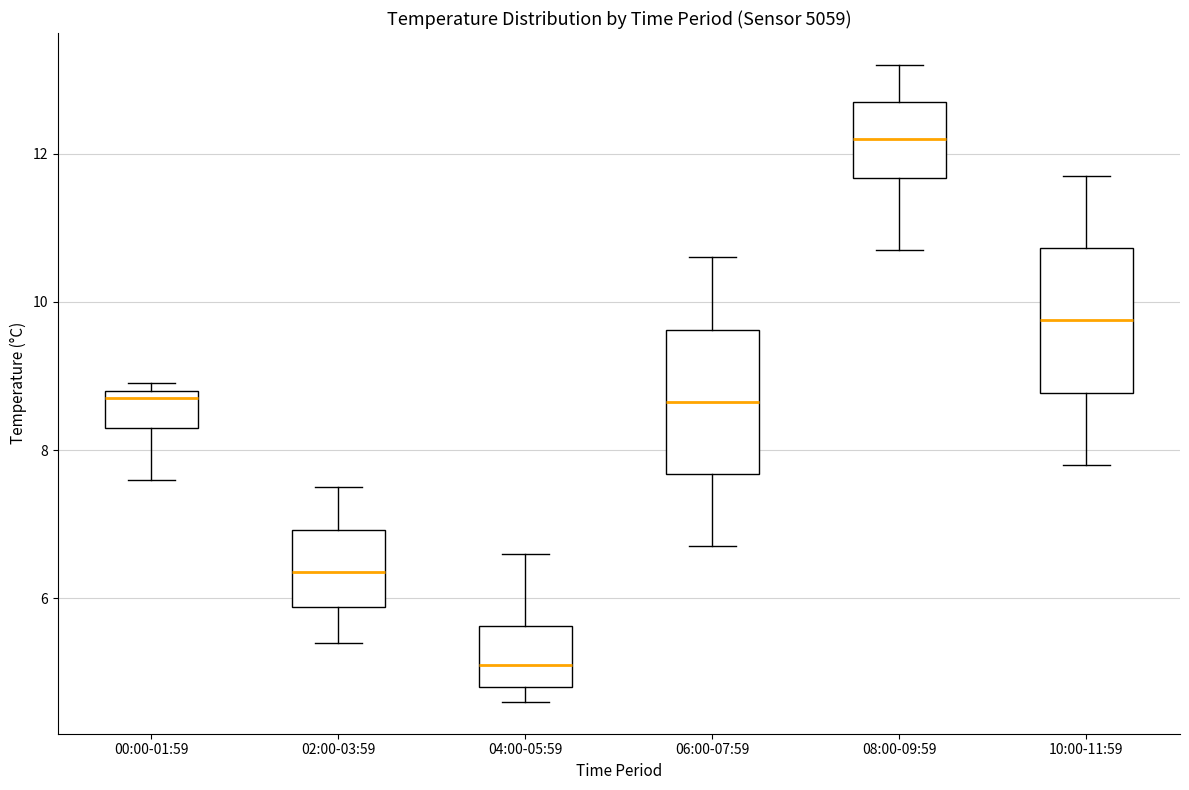

Reading left to right, read every box against the y-axis: the position of its median line, the range the box covers, and the ends of its whiskers. The values are not printed on the chart, so give them approximately, as read against the axis.

00:00-01:59: median 8.8 (just below the box's upper edge), box 8.4 to 8.8, whiskers 7.6 to 9.0
02:00-03:59: median 6.4, box 5.8 to 7.0, whiskers 5.4 to 7.6
04:00-05:59: median 5.2, box 4.8 to 5.6, whiskers 4.6 to 6.6
06:00-07:59: median 8.6, box 7.6 to 9.6, whiskers 6.8 to 10.6
08:00-09:59: median 12.2, box 11.6 to 12.8, whiskers 10.8 to 13.2
10:00-11:59: median 9.8, box 8.8 to 10.8, whiskers 7.8 to 11.8